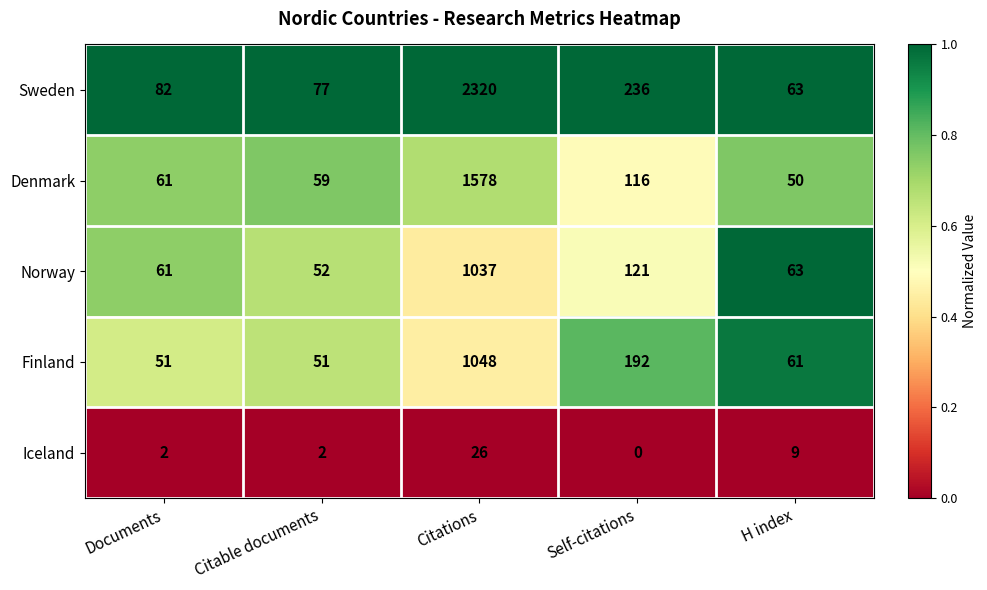

Which series has the largest total across all categories?

Sweden